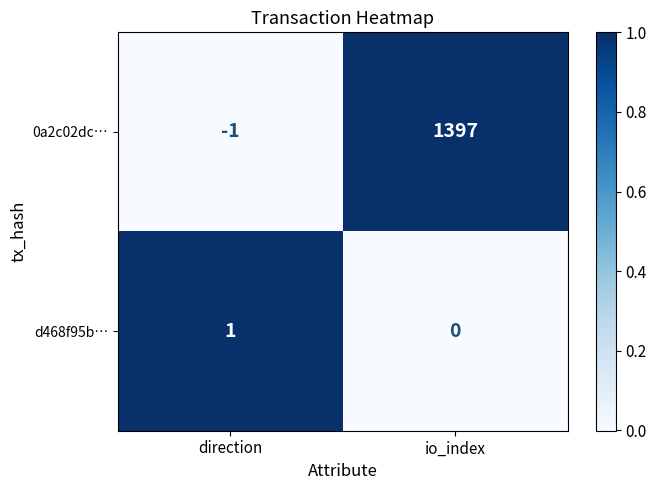

Which series has the largest total across all categories?

0a2c02dc…